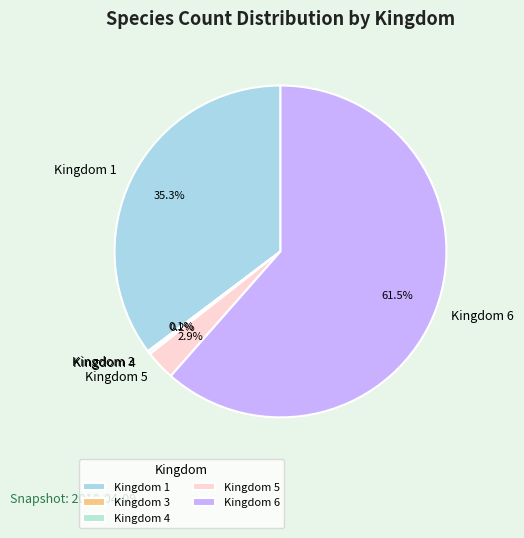

Which category has the biggest portion of the pie?

Kingdom 6